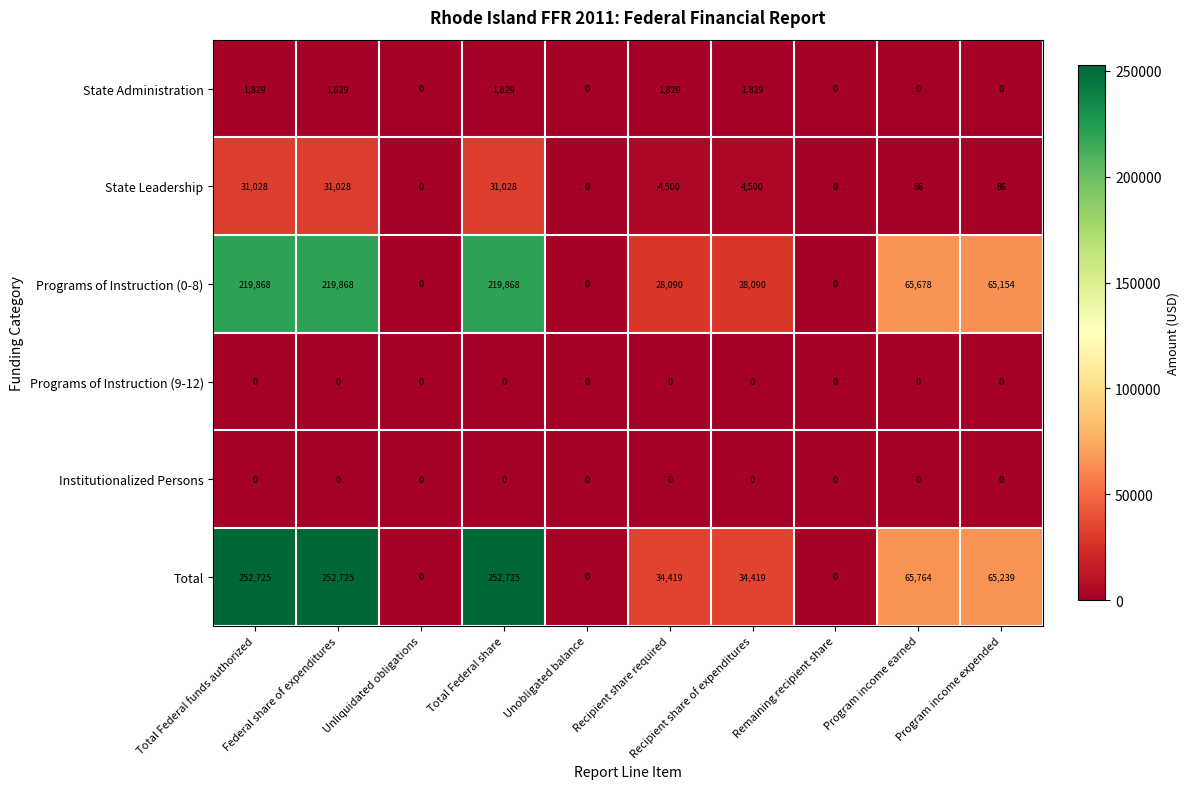

What is the maximum value shown in the chart?

252725